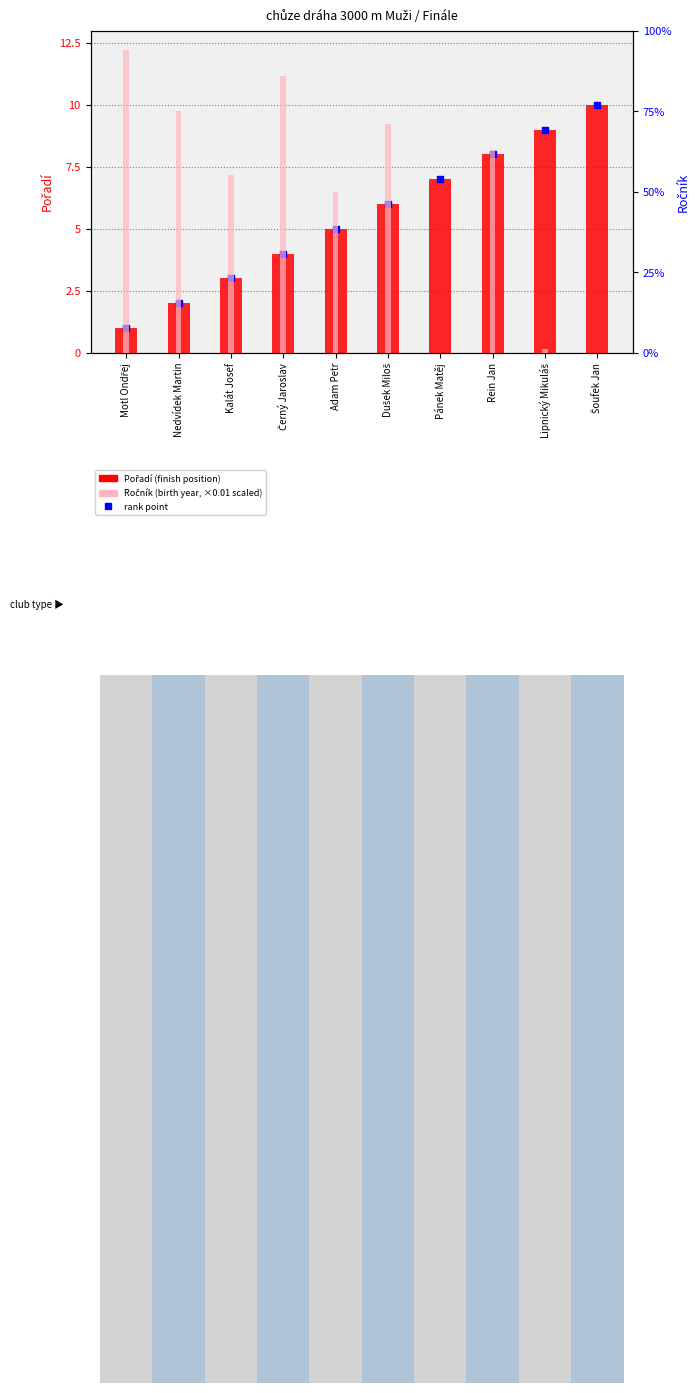

Which series contains the lowest Y value?

Ročník